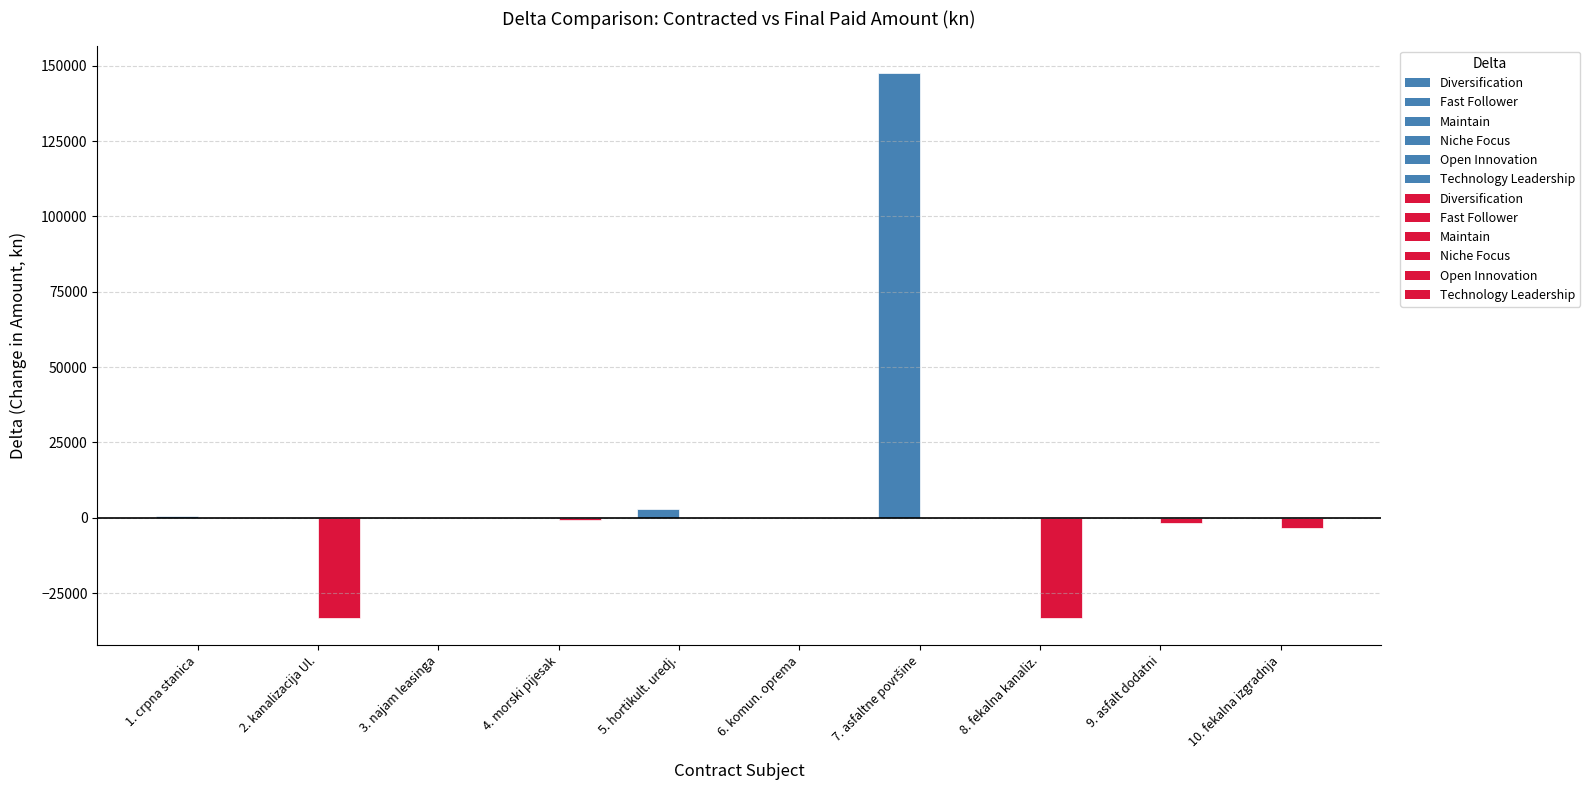

What is the maximum value shown in the chart?

147651.0